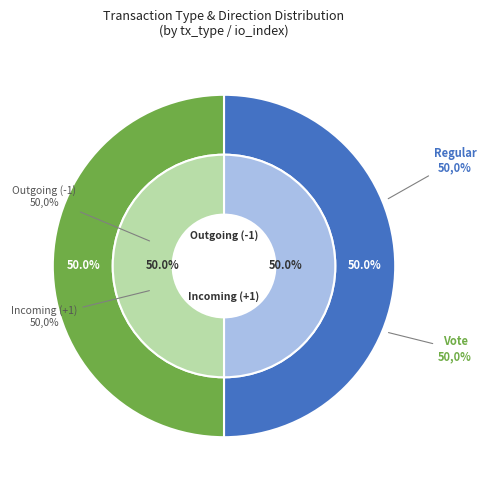

To the nearest percent, what is the average slice percentage?

50%